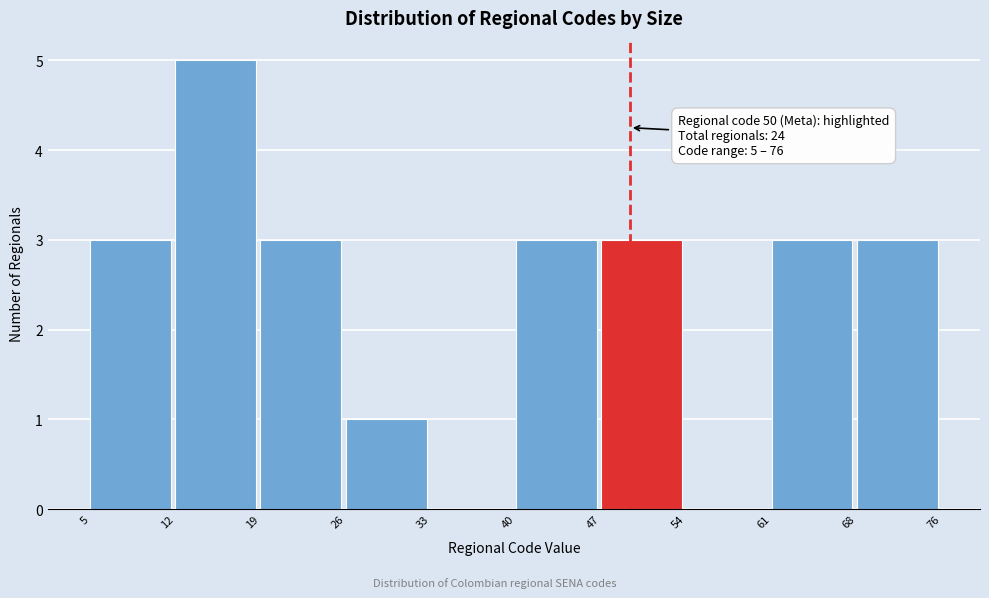

Reading right to left, transcribe all the data shown in this chart.

68=3	61=3	54=0	47=3	40=3	33=0	26=1	19=3	12=5	5=3